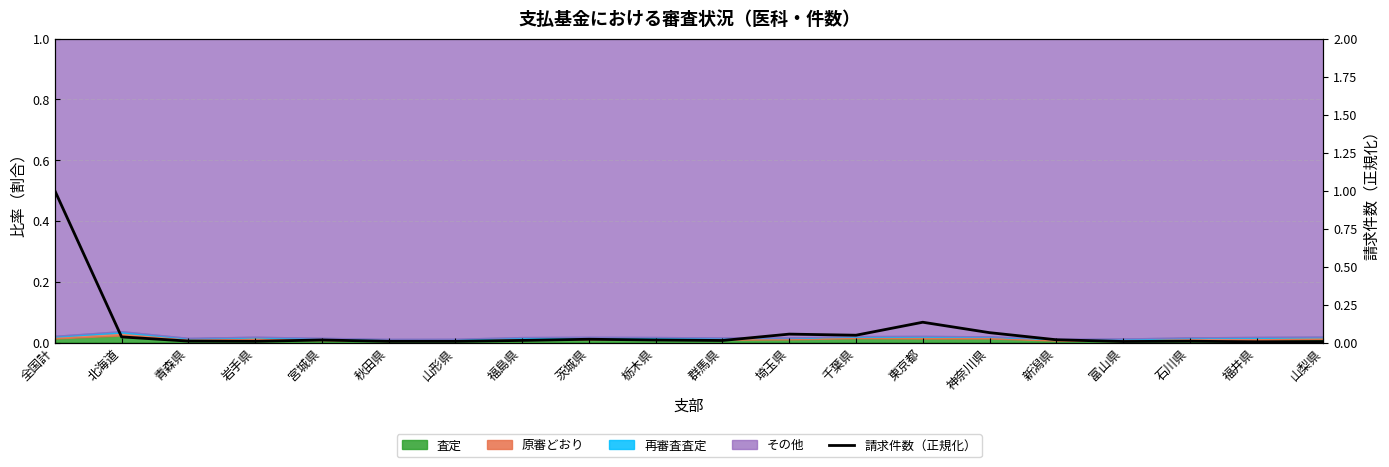

Rank the categories by value from lowest to highest.

福井県, 山梨県, 富山県, 山形県, 秋田県, 岩手県, 石川県, 青森県, 群馬県, 福島県, 栃木県, 宮城県, 新潟県, 茨城県, 北海道, 千葉県, 埼玉県, 神奈川県, 東京都, 全国計